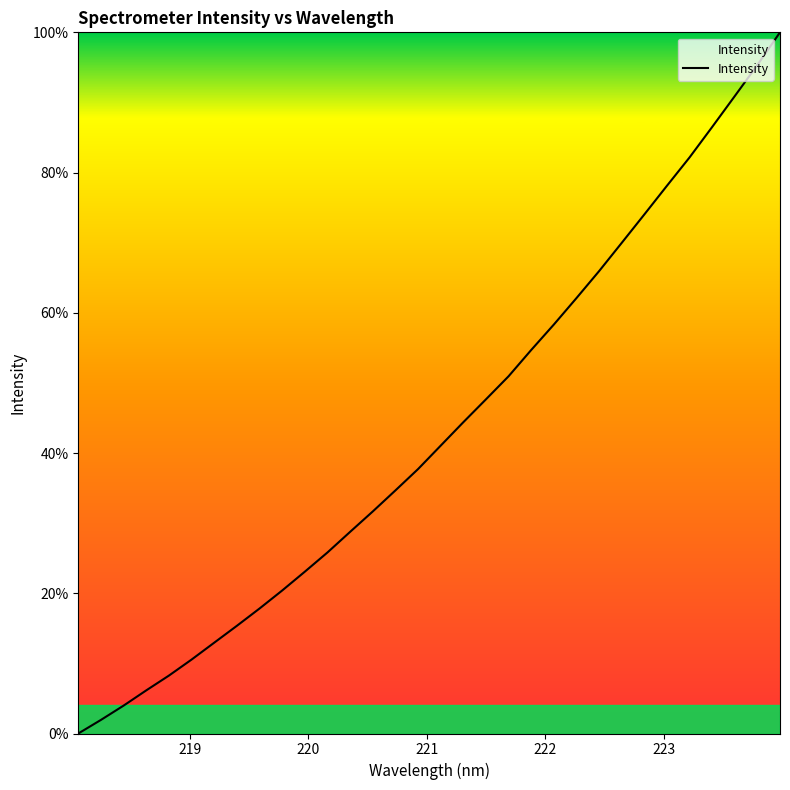

How many lines are shown in the chart?

1